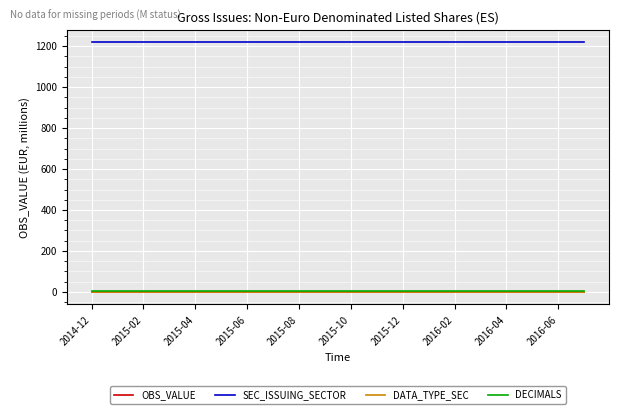

True or false: SEC_ISSUING_SECTOR and DATA_TYPE_SEC intersect in this chart.

False